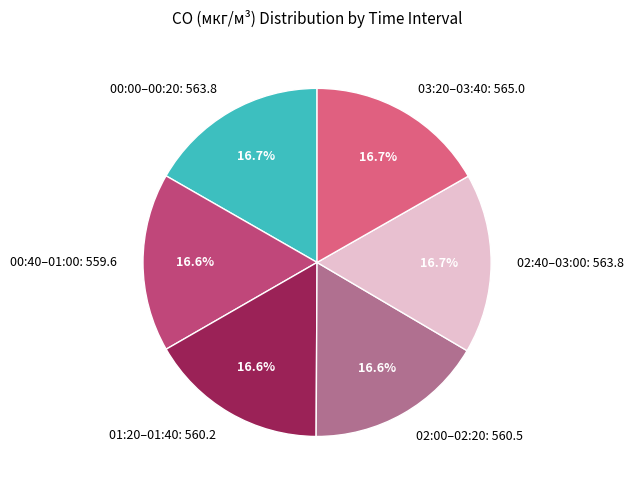

What is the ratio of the value at 00:00–00:20: 563.8 to the value at 03:20–03:40: 565.0?

1.0